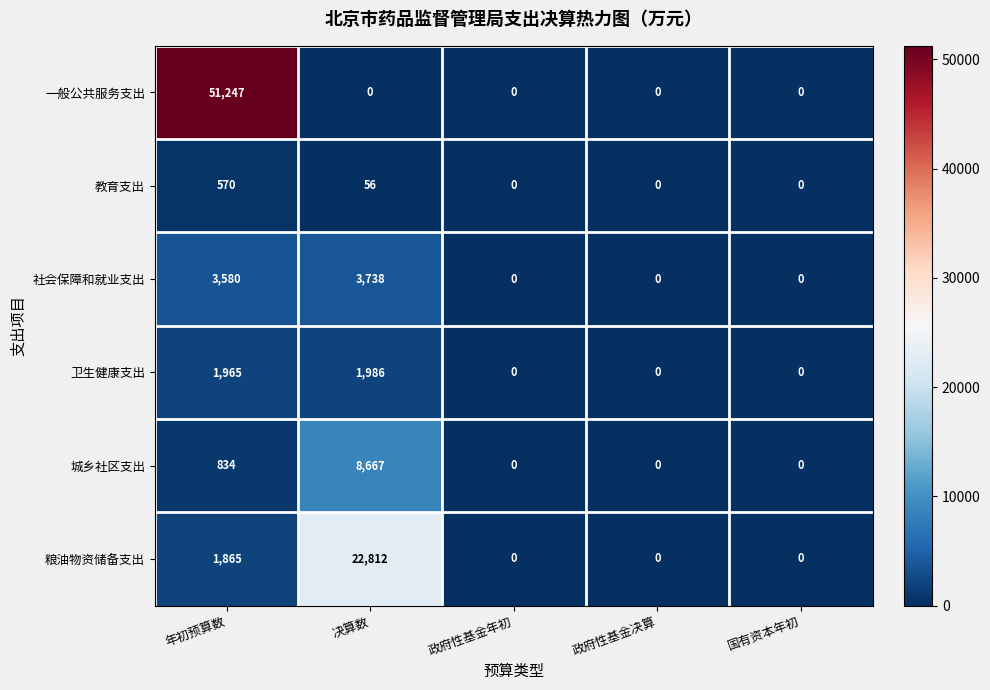

How many series are shown in this chart?

6